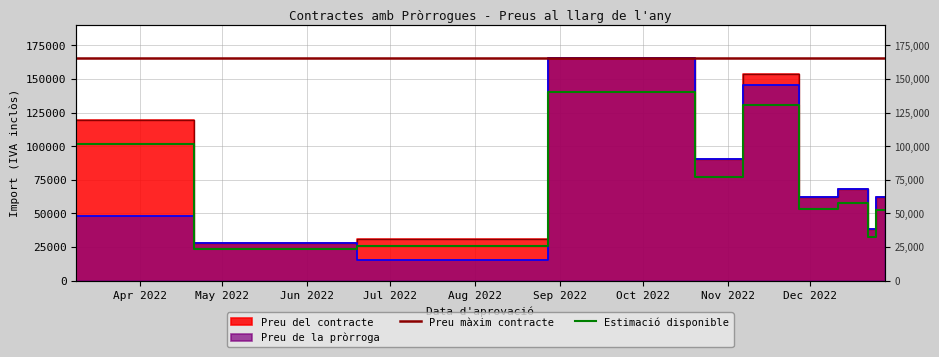

At which category does Preu de la pròrroga reach its first local valley?

2022-07-05